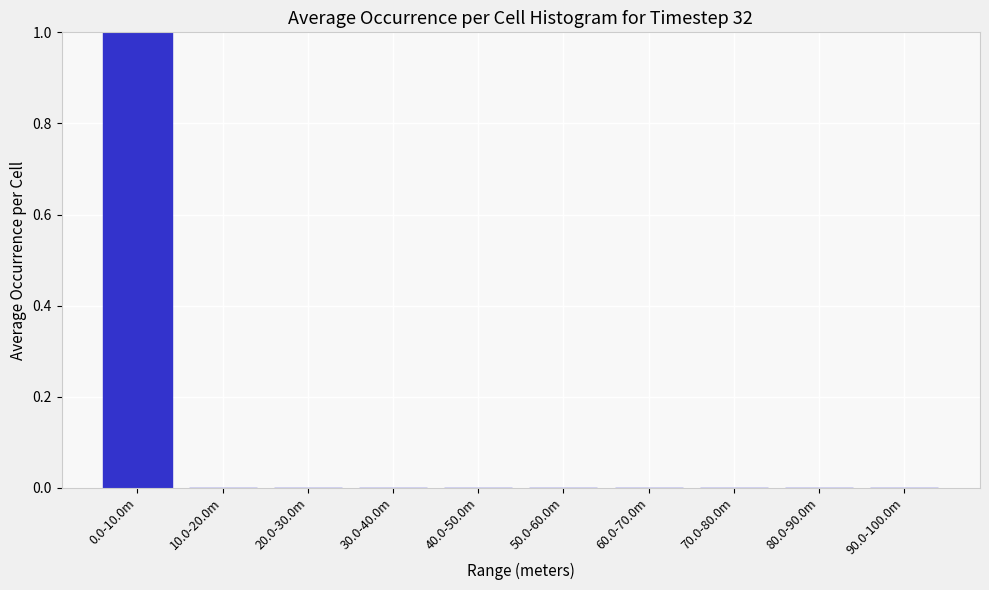

Reading left to right, extract all data points from this chart.

0.0-10.0m=1	10.0-20.0m=0	20.0-30.0m=0	30.0-40.0m=0	40.0-50.0m=0	50.0-60.0m=0	60.0-70.0m=0	70.0-80.0m=0	80.0-90.0m=0	90.0-100.0m=0